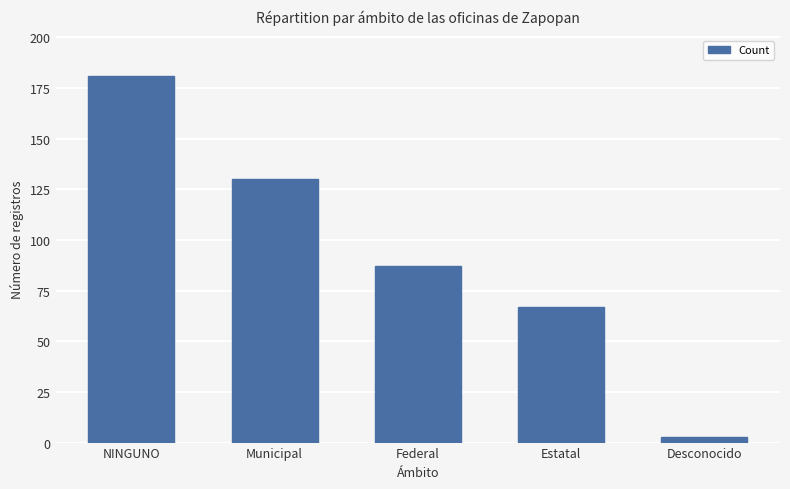

Reading right to left, what are all the values shown in this chart?

3	67	87	130	181